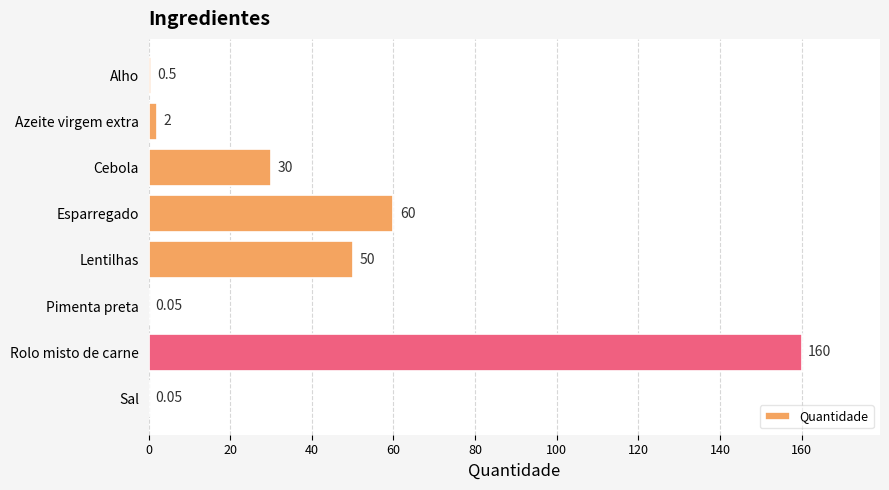

At which label is the value closest to 80?

Esparregado